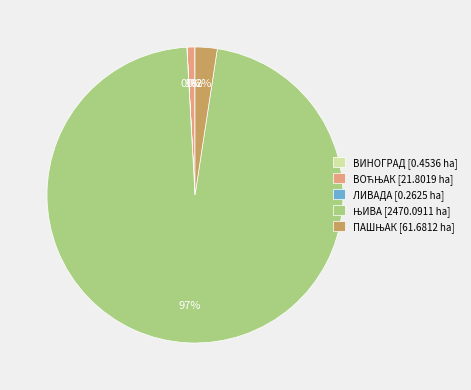

To the nearest percent, what is the difference between the largest and smallest slice percentages?

97%